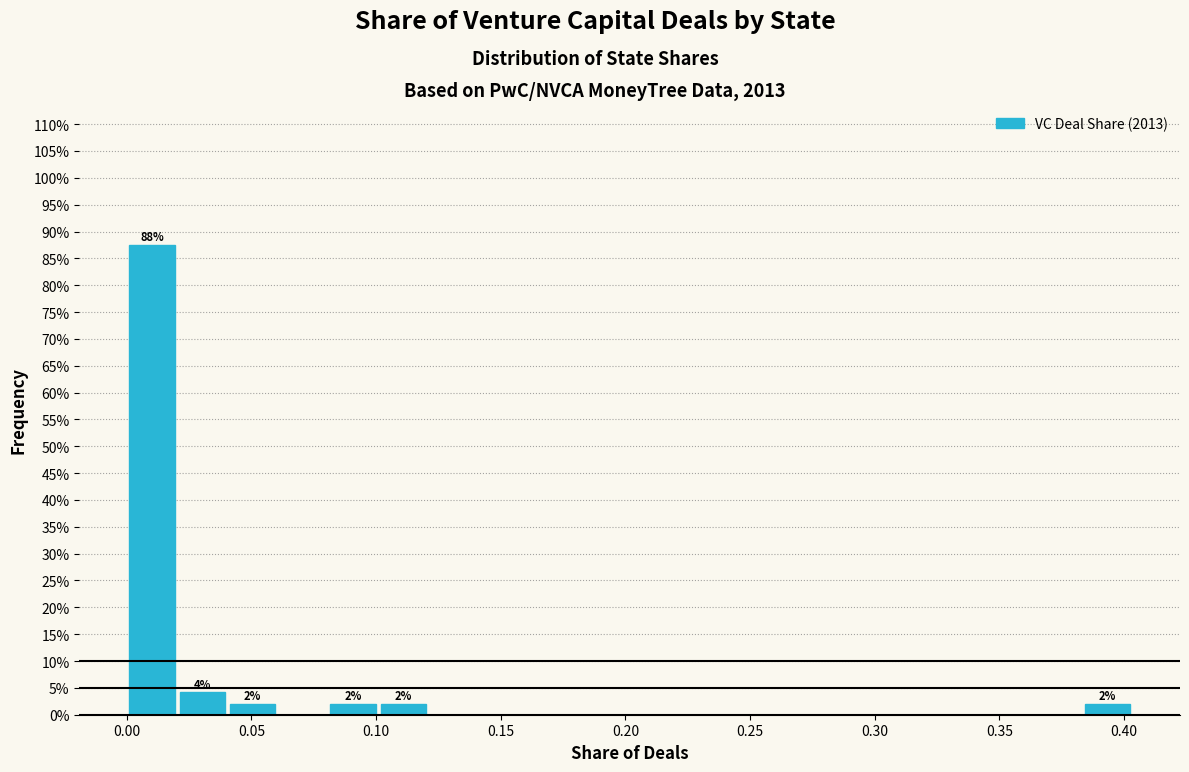

Over which range of the x-axis is the bar tallest?

0.000 to 0.020